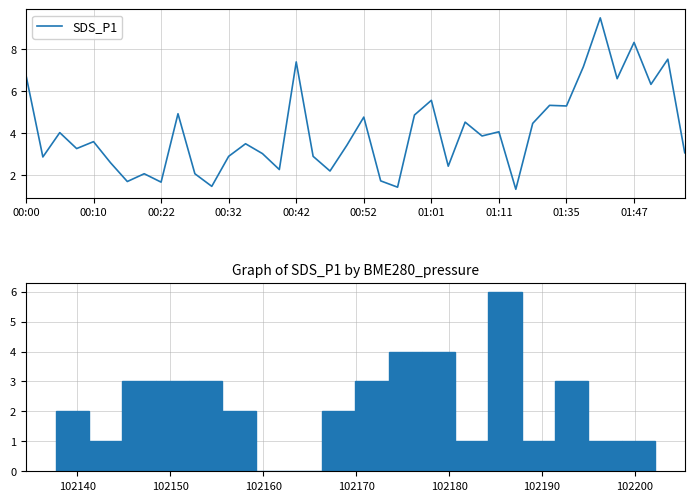

What is the label of the 7th point from the right?

33